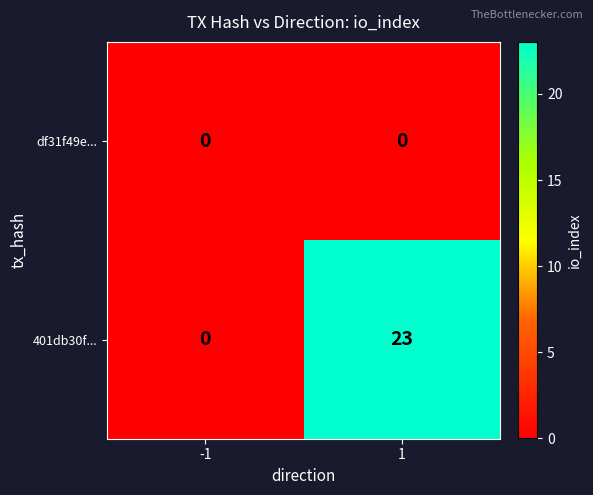

Which series changed the most between -1 and 1?

401db30f...